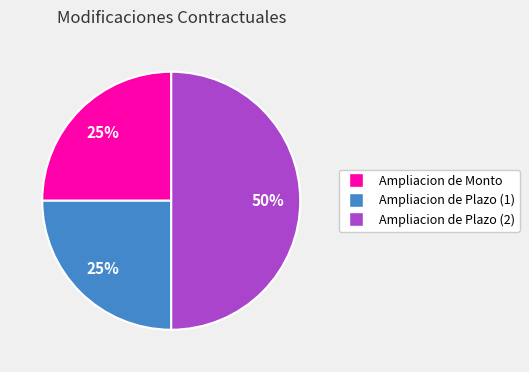

Between Ampliacion de Plazo (1) and Ampliacion de Plazo (2), which is larger?

Ampliacion de Plazo (2)